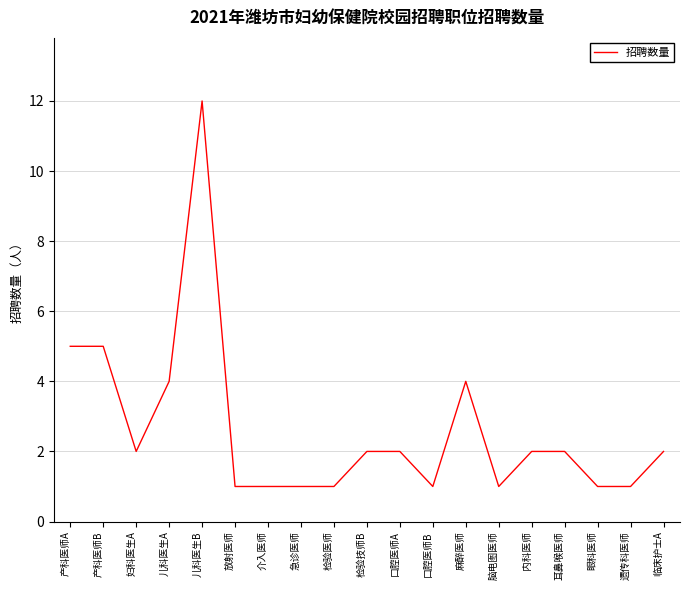

How many categories are shown in the chart?

19